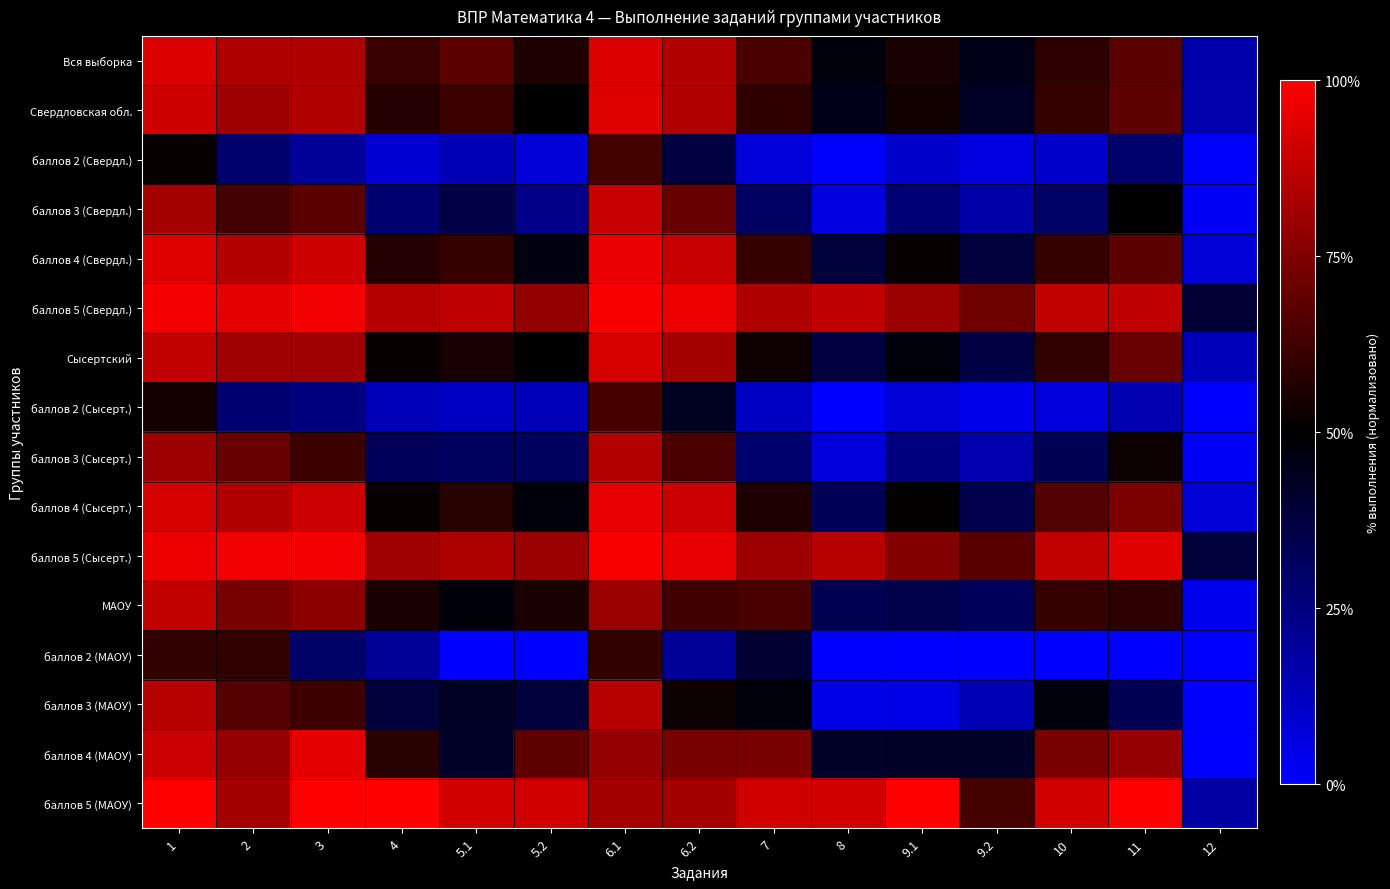

What is the maximum value shown in the chart?

1.0